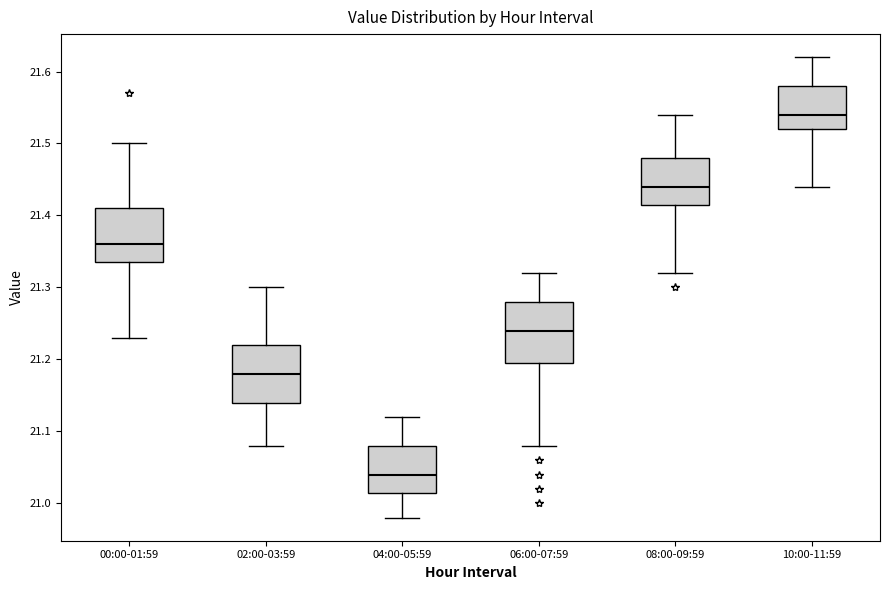

Reading left to right, transcribe this box plot: for each box, give where its median line is, the range the box spans, and where its two whiskers end, as read against the y-axis. The values are not printed on the chart, so give them approximately, as read against the axis.

00:00-01:59: median 21.36, box 21.34 to 21.41, whiskers 21.23 to 21.50
02:00-03:59: median 21.18, box 21.14 to 21.22, whiskers 21.08 to 21.30
04:00-05:59: median 21.04, box 21.02 to 21.08, whiskers 20.98 to 21.12
06:00-07:59: median 21.24, box 21.20 to 21.28, whiskers 21.08 to 21.32
08:00-09:59: median 21.44, box 21.42 to 21.48, whiskers 21.32 to 21.54
10:00-11:59: median 21.54, box 21.52 to 21.58, whiskers 21.44 to 21.62